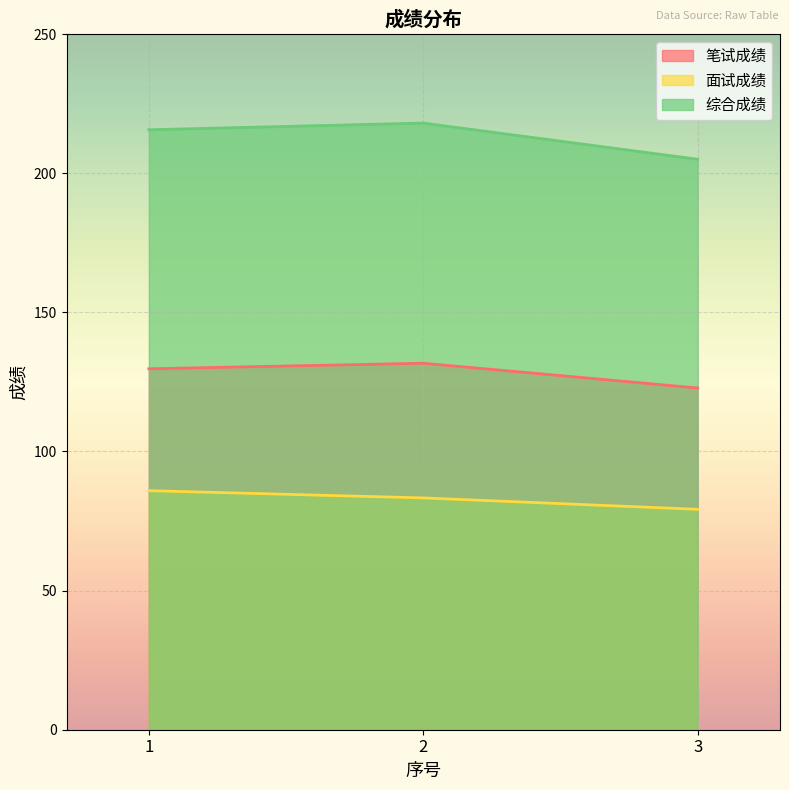

True or false: 综合成绩 has a value of 109.3 at 3.

False